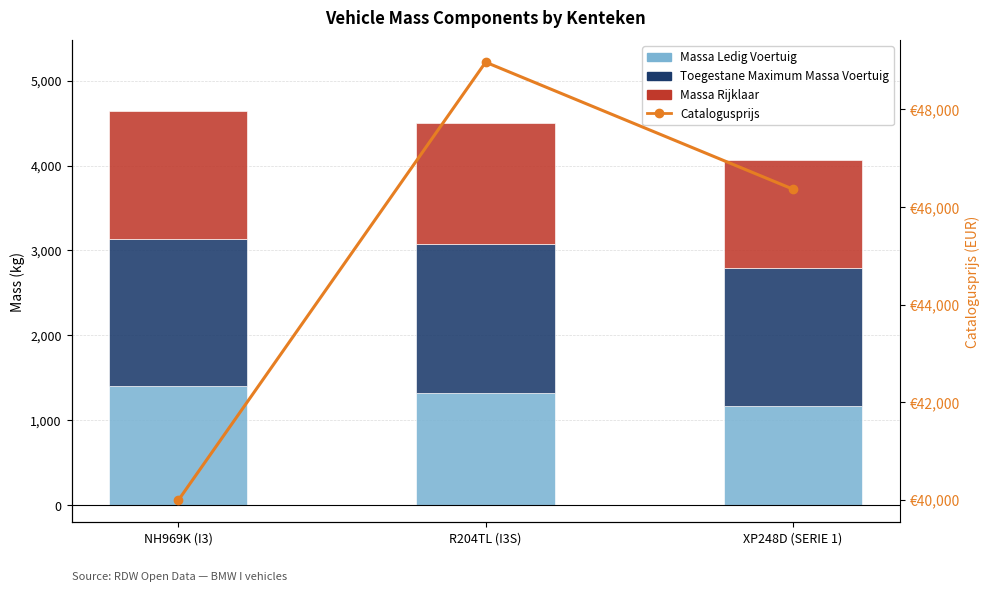

What position from the left is R204TL (I3S)?

2